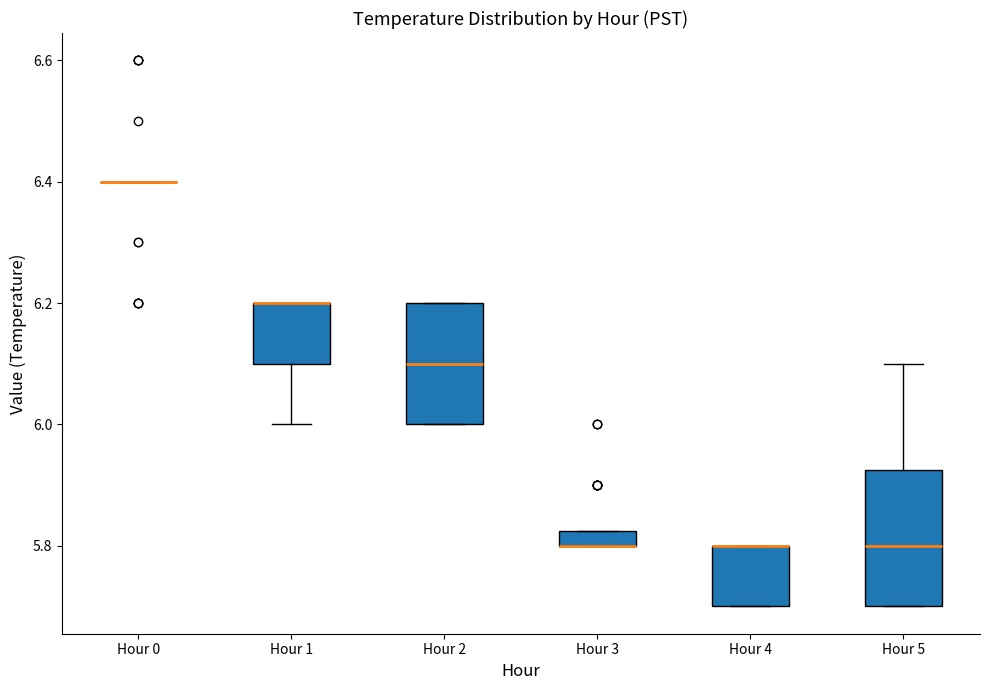

Where is the lower edge of the box for Hour 2 on the y-axis? The values are not printed on the chart, so give them approximately, as read against the axis.

6.00